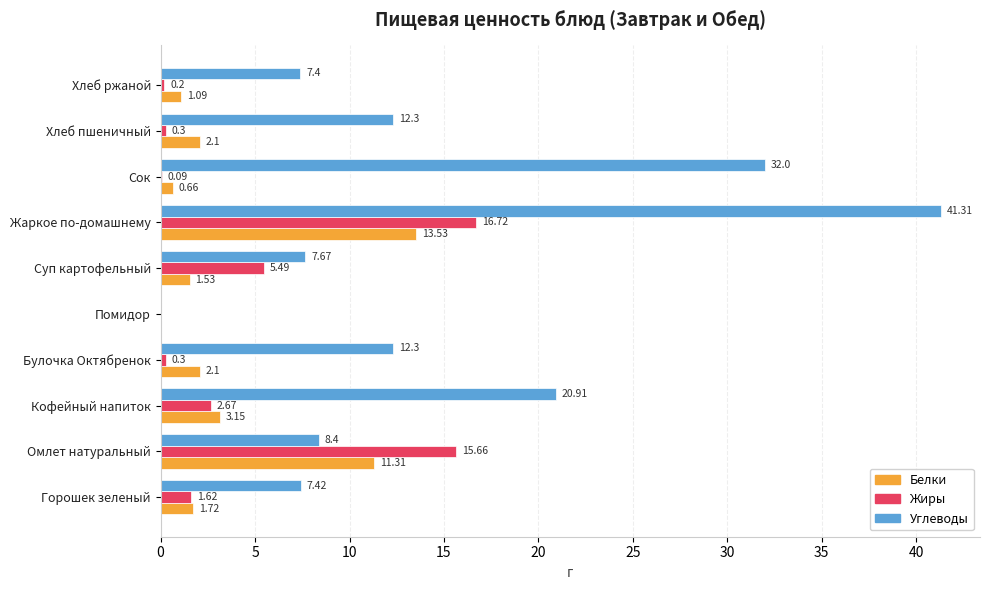

What is the sum of all Белки values?

37.2